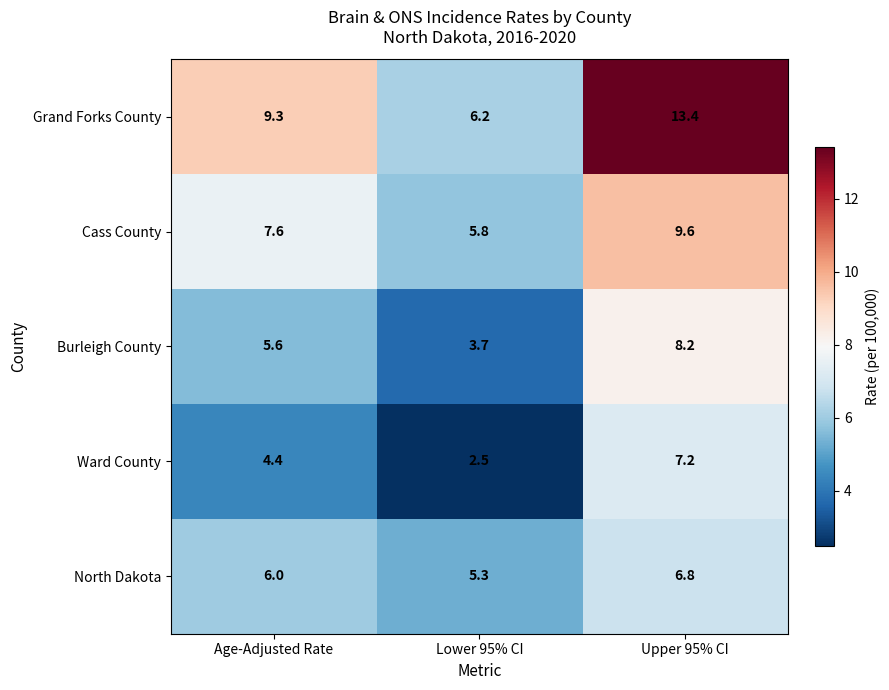

What is the difference between the maximum and minimum values in the Cass County series?

3.8